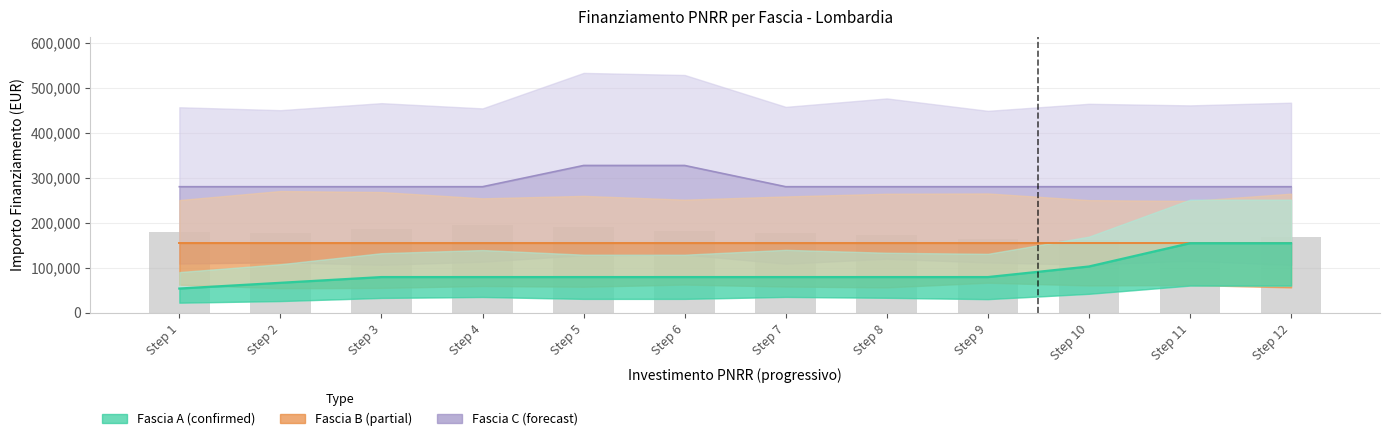

What is the difference between the maximum and minimum values in the Fascia A series?

100822